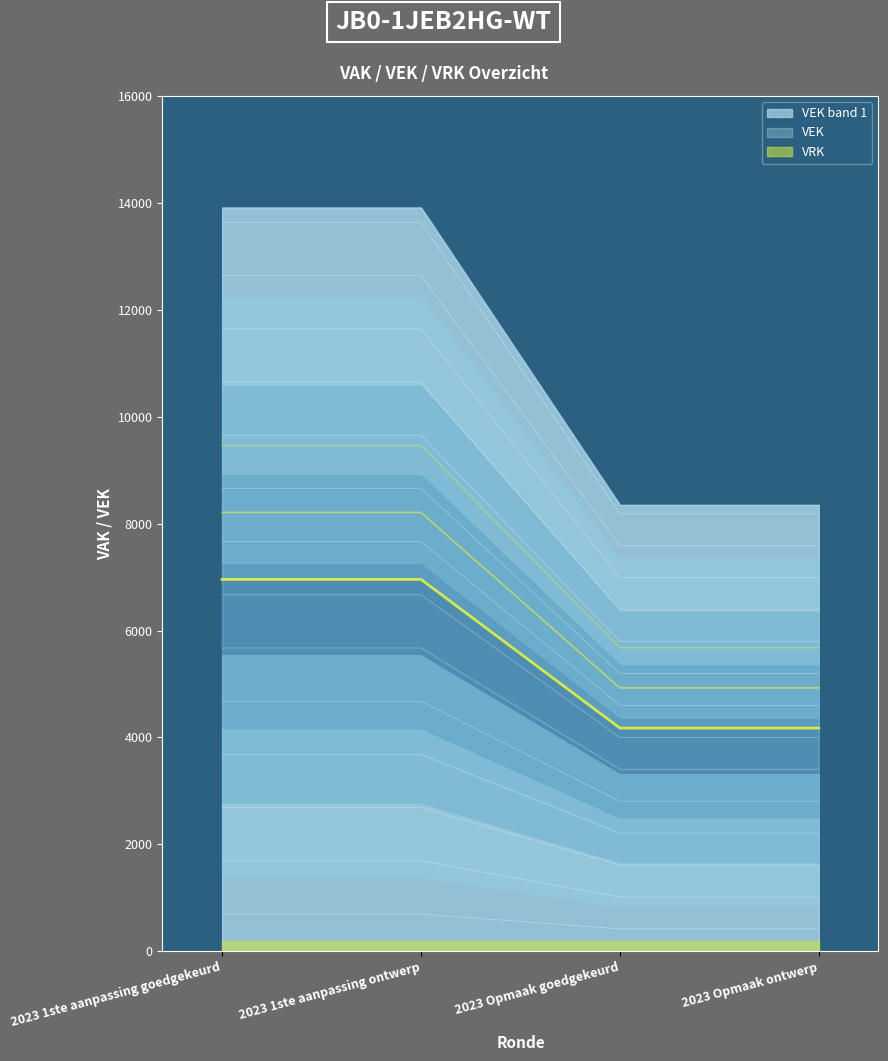

How many data points does each series have?

4